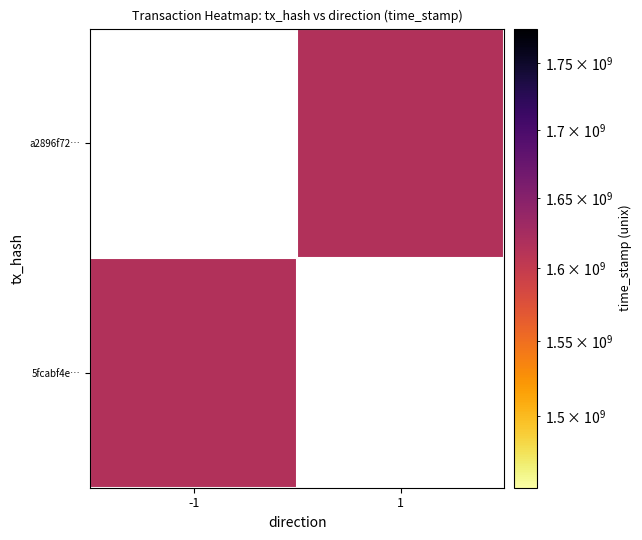

True or false: a2896f72… has a value of 2652814425.0 at 1.

False